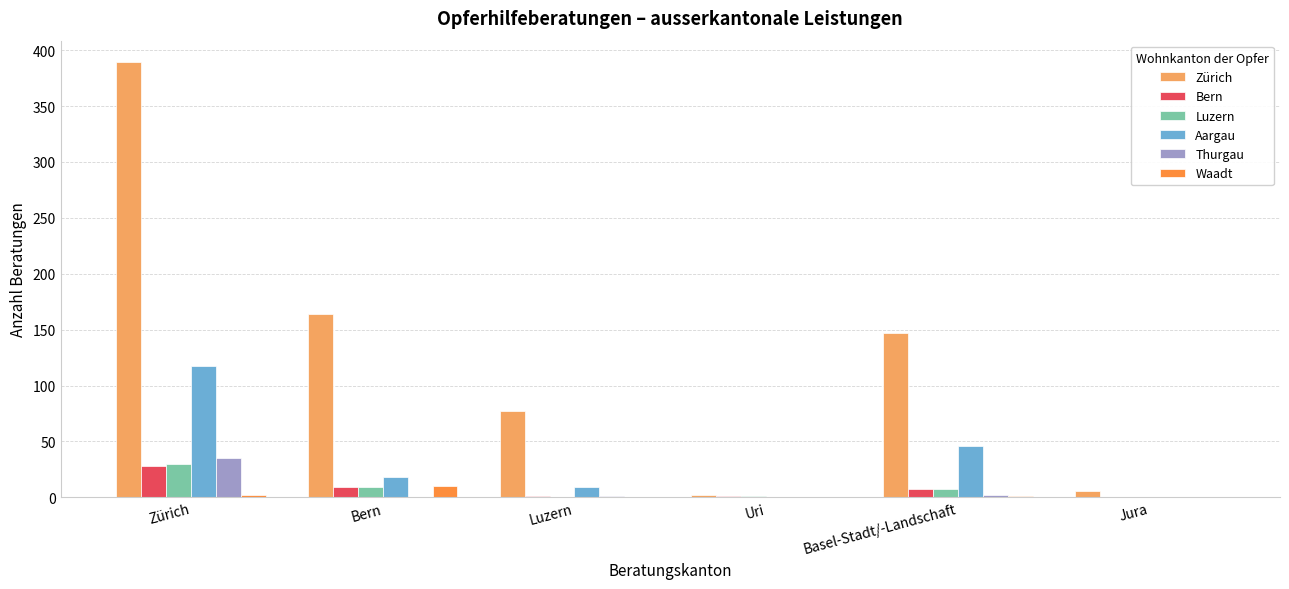

What is the sum of the Thurgau values at Jura and Luzern?

1